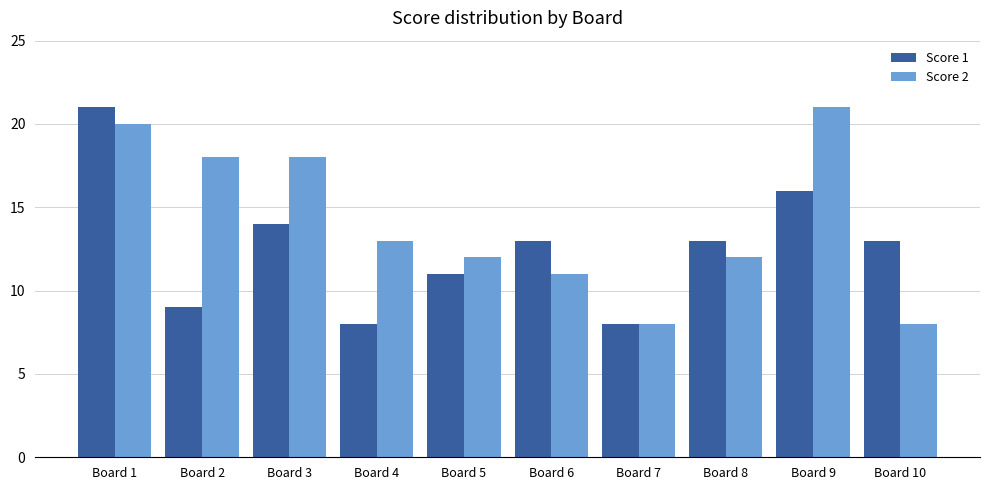

What is the greatest value displayed?

21